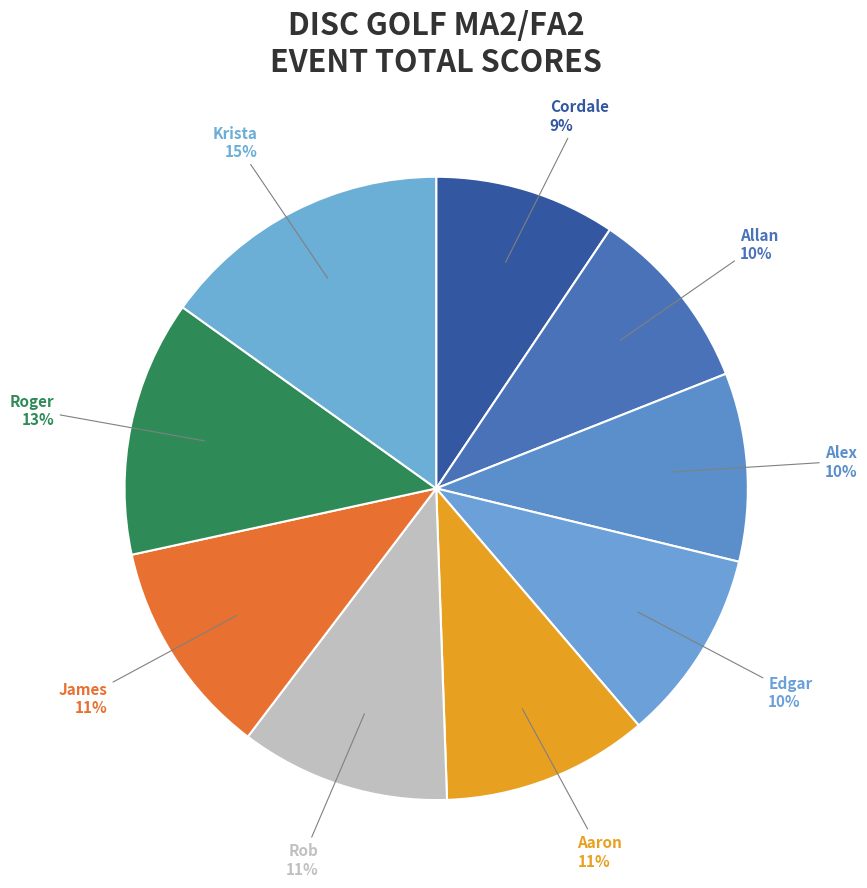

What is the smallest slice in the pie chart?

Cordale Langford